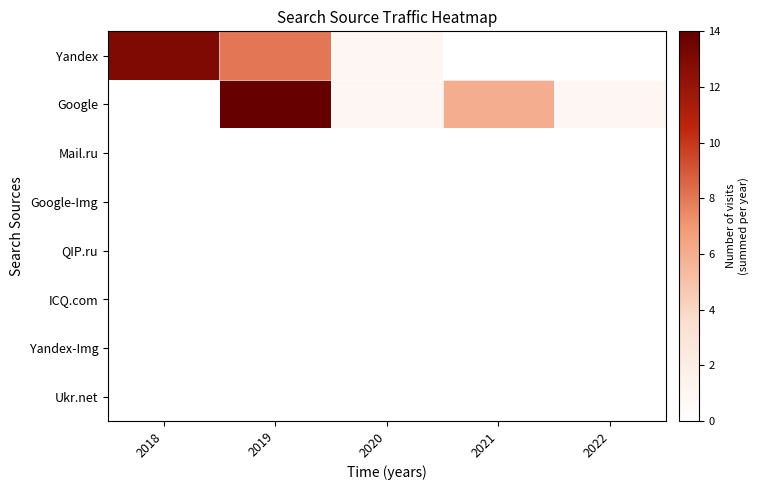

Rank the series at 2022 from highest to lowest value.

Google, Yandex, Mail.ru, Google-Img, QIP.ru, ICQ.com, Yandex-Img, Ukr.net